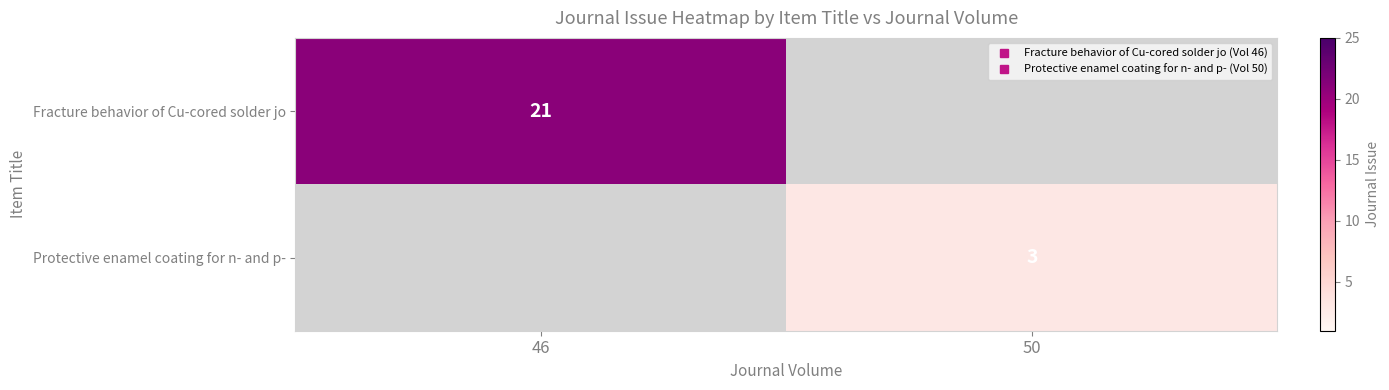

Is it true that Fracture behavior of Cu-cored solder jo equals 21.0 at 46?

True